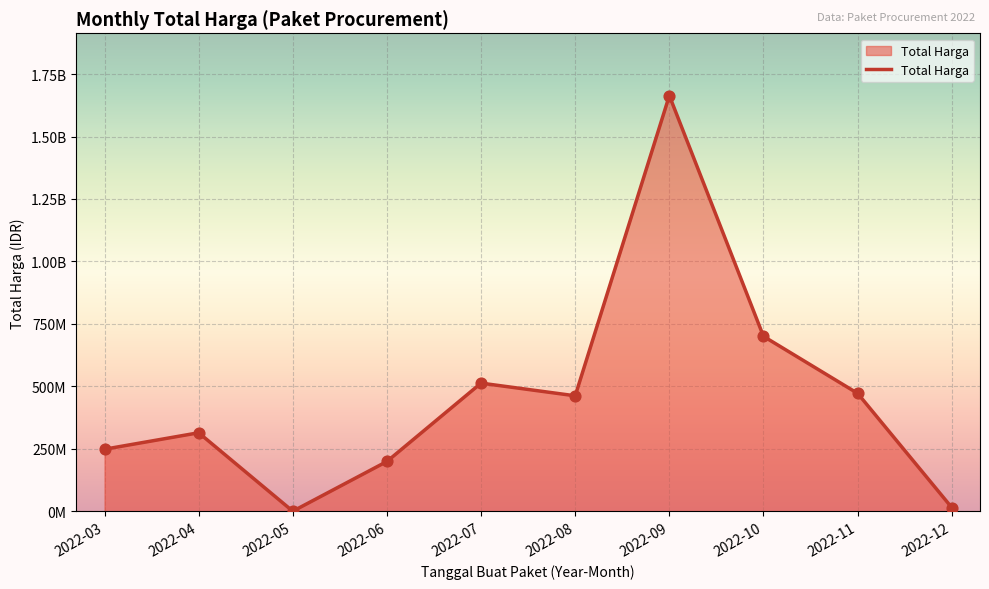

Approximately how many times larger is the value at 2022-09 compared to 2022-11?

3.5